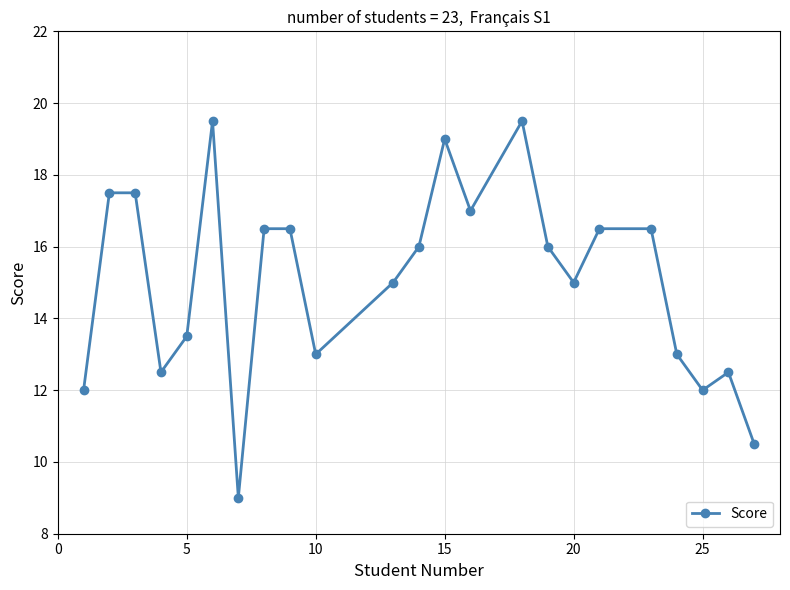

What is the greatest value displayed?

19.5